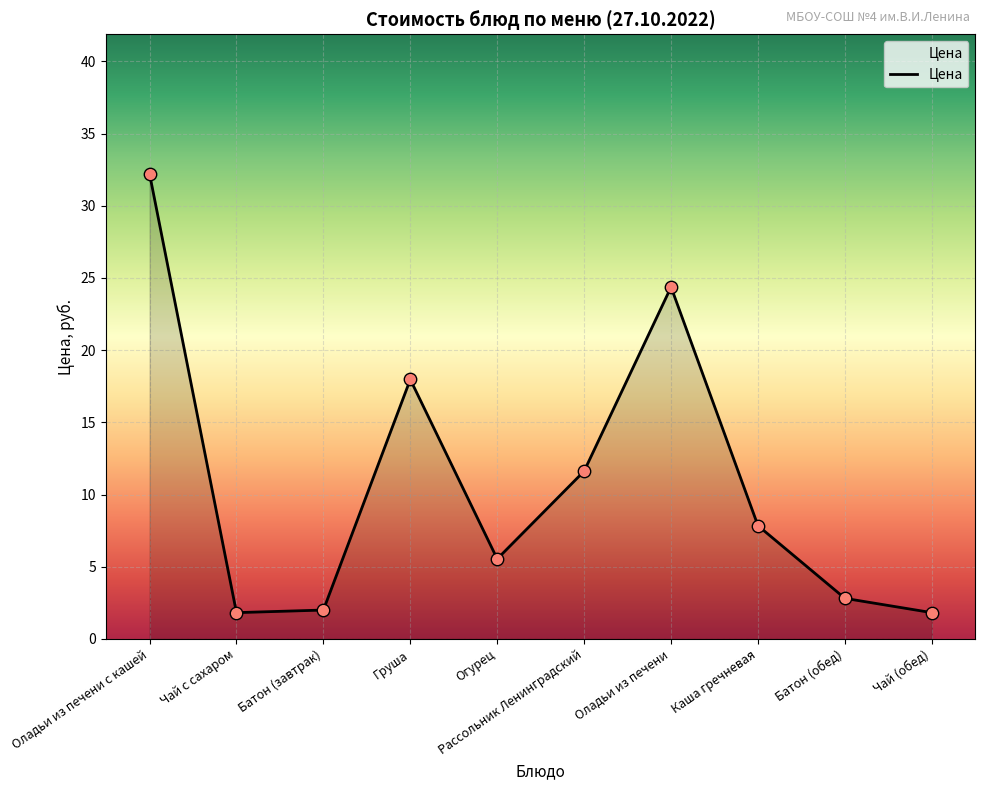

Approximately how many times larger is the value at Батон (завтрак) compared to Оладьи из печени?

0.1